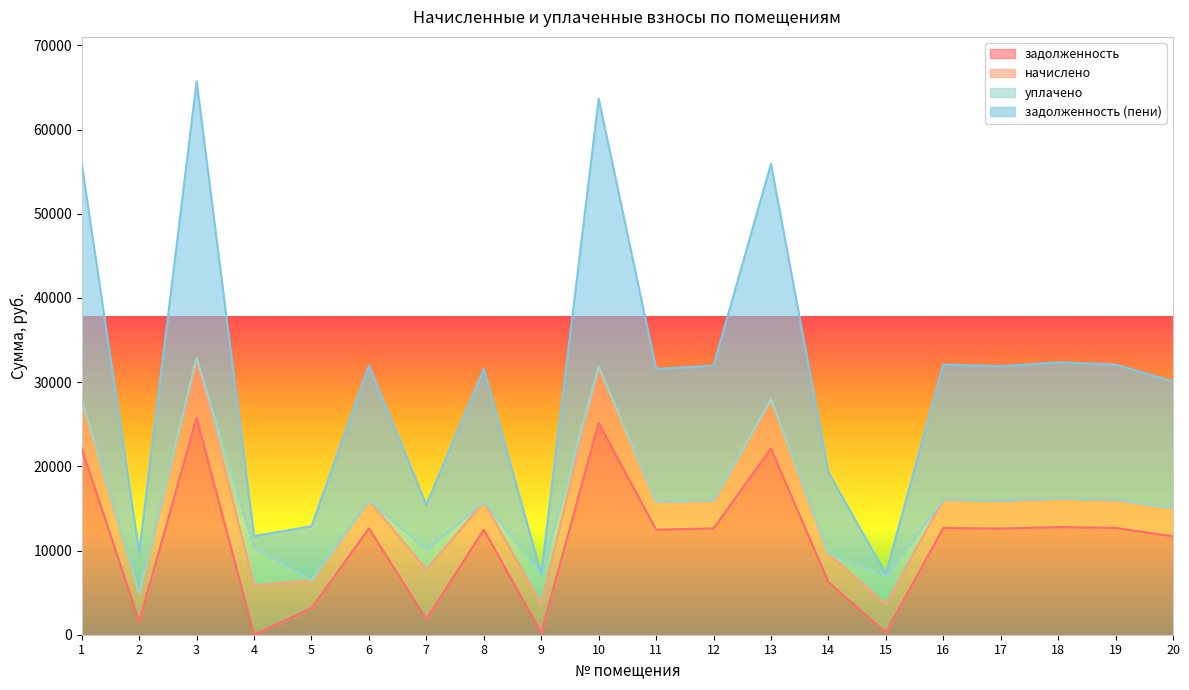

Which series has the largest total across all categories?

задолженность (пени)